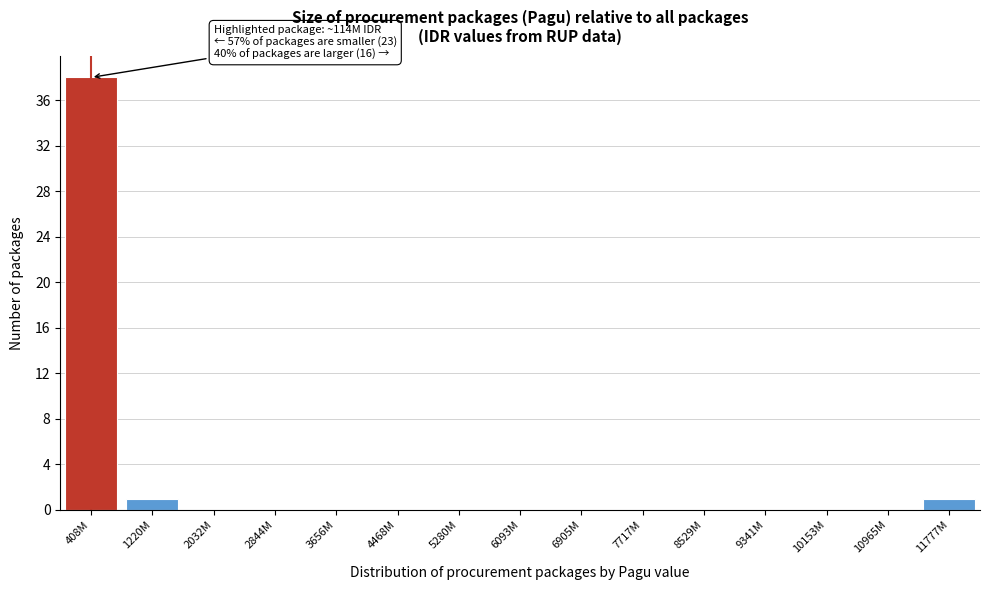

Reading left to right, list all the values displayed in this chart.

408M=38	1220M=1	2032M=0	2844M=0	3656M=0	4468M=0	5280M=0	6093M=0	6905M=0	7717M=0	8529M=0	9341M=0	10153M=0	10965M=0	11777M=1